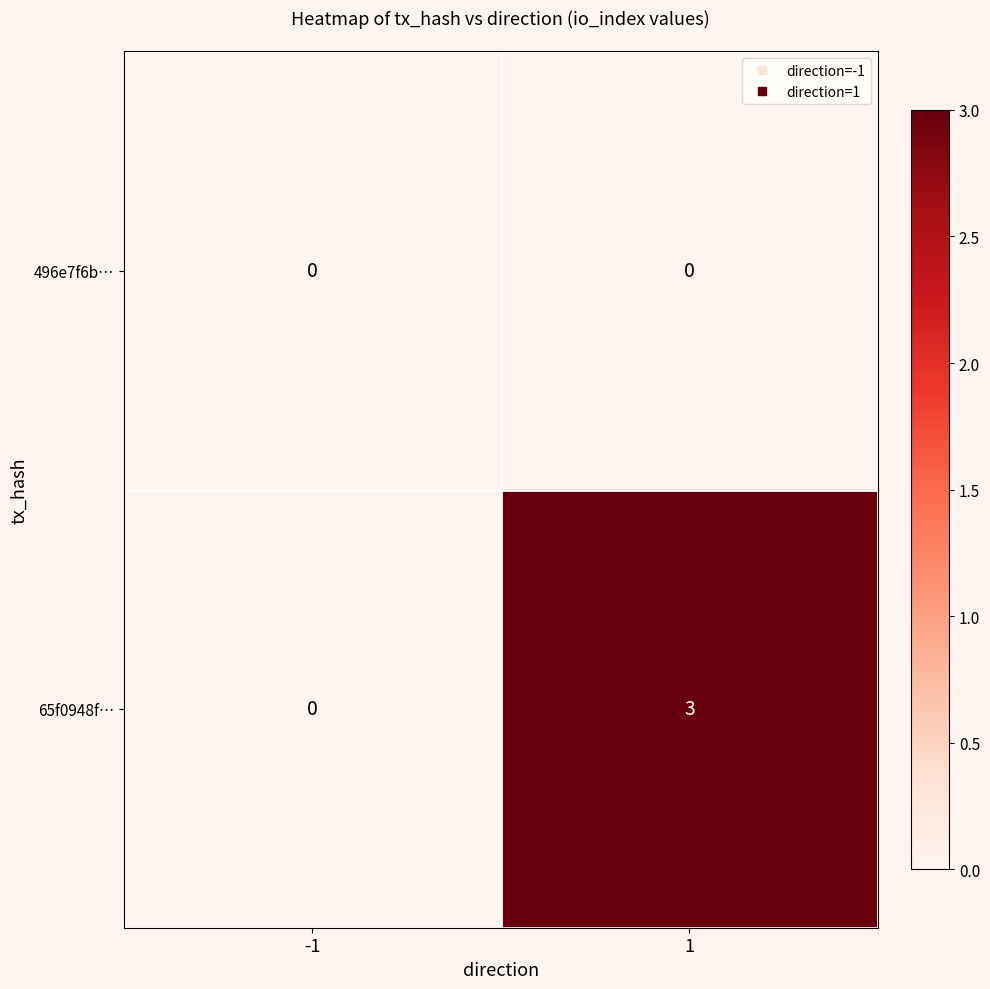

What is the sum of all 65f0948f… values?

3